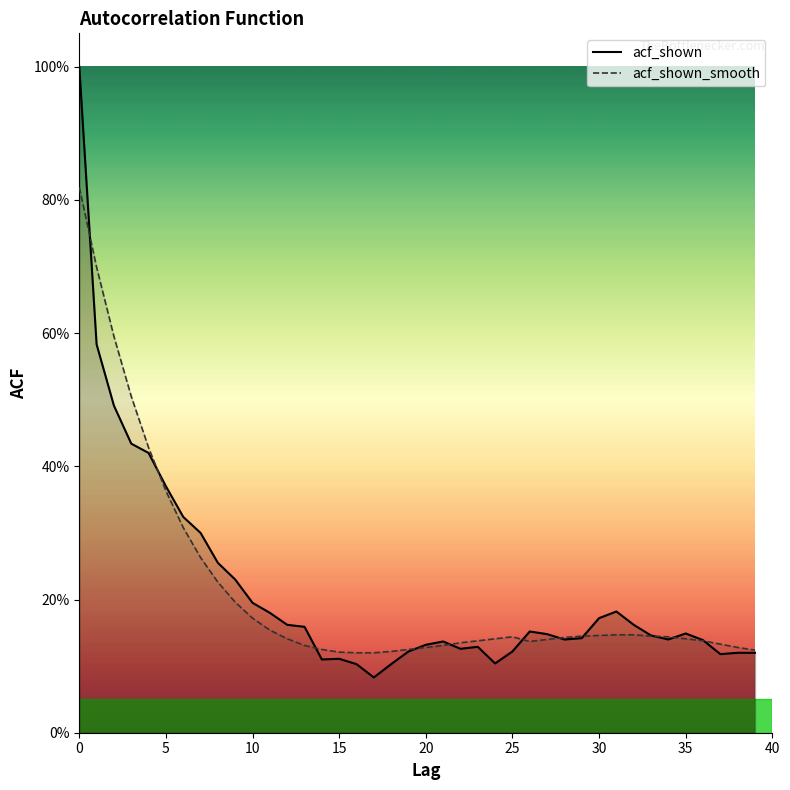

Is it true that acf_shown equals 0.2 at 10?

True